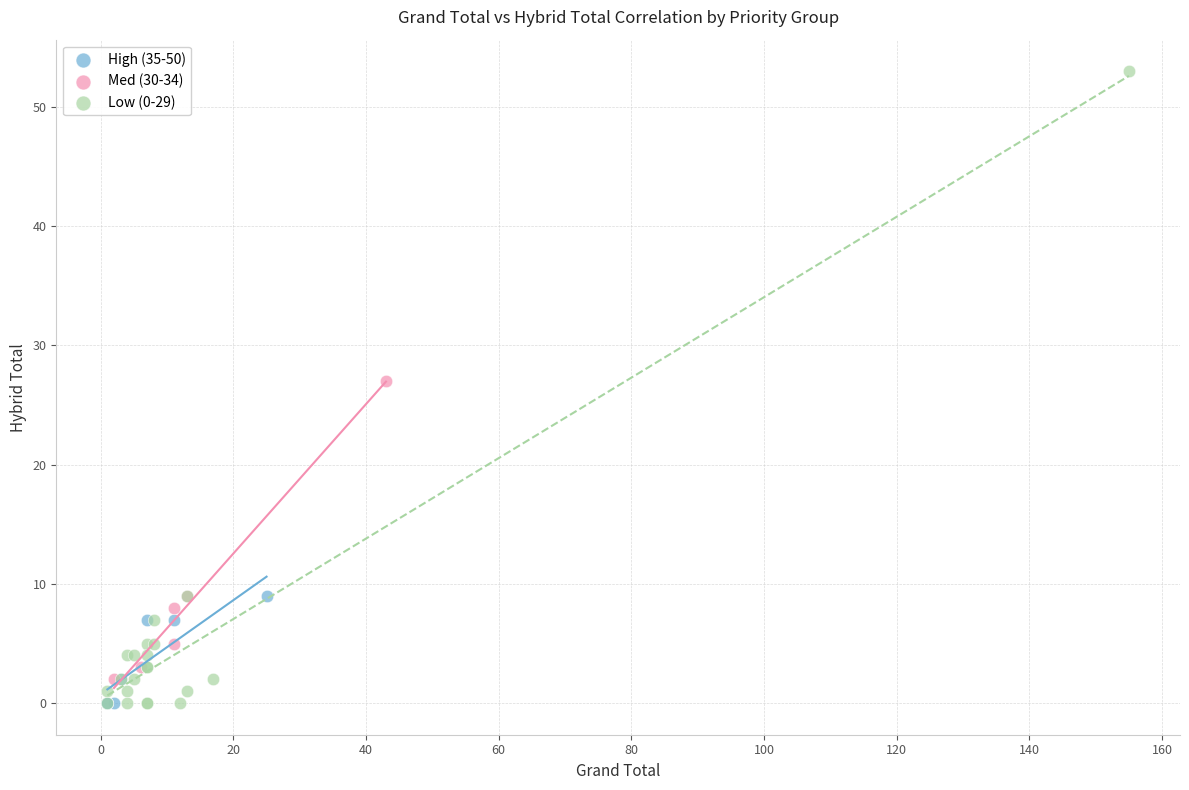

Which series reaches the maximum Y coordinate?

Low (0-29)